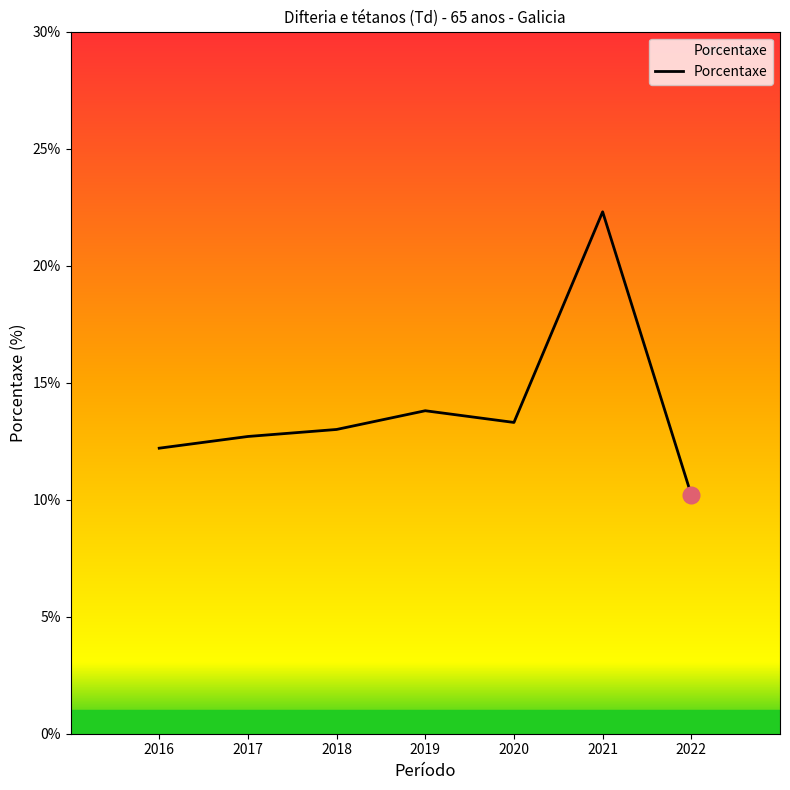

At which category does the data reach its first local peak?

2019